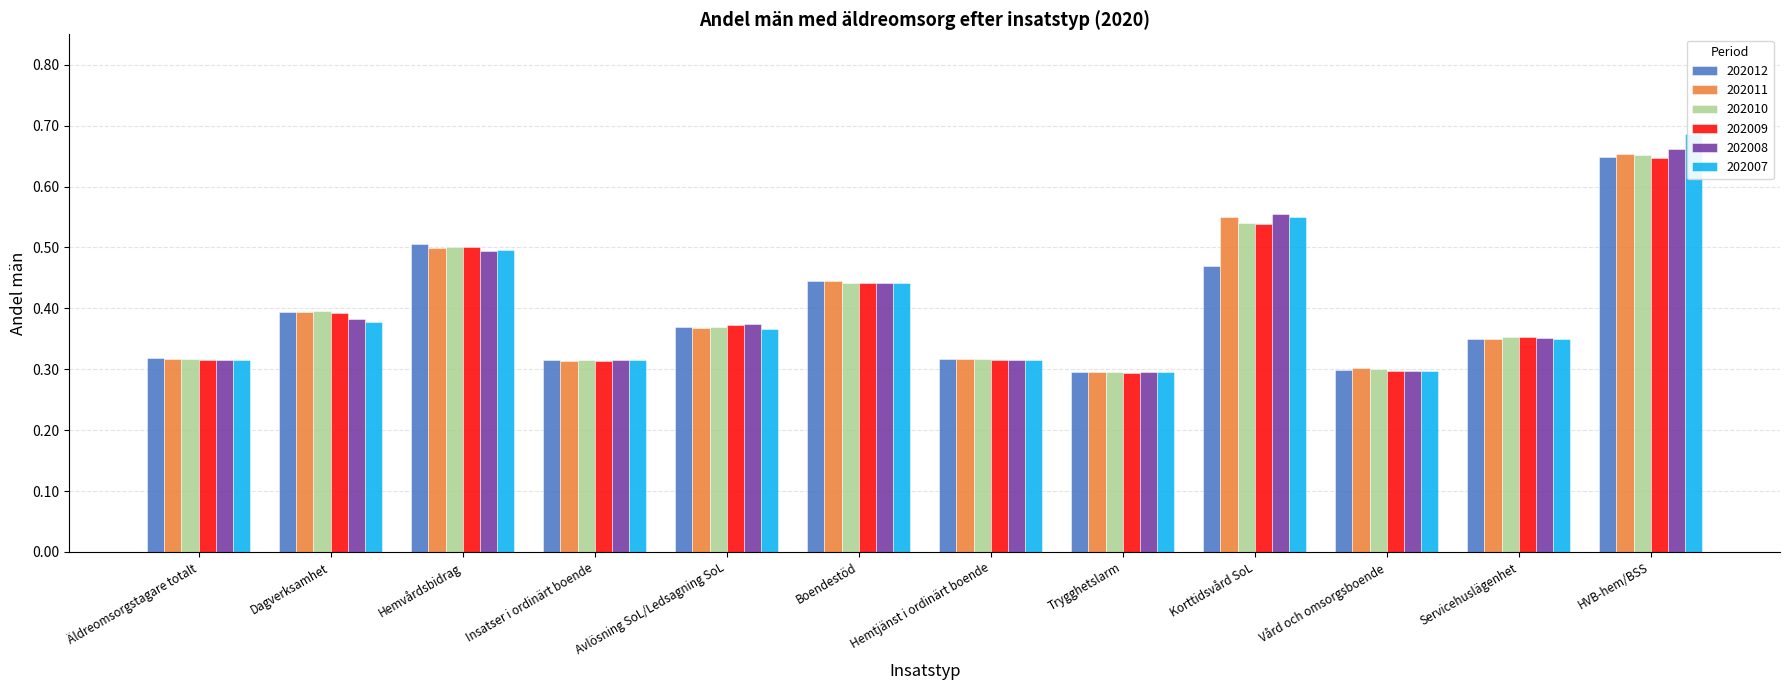

Are the bars horizontal?

No